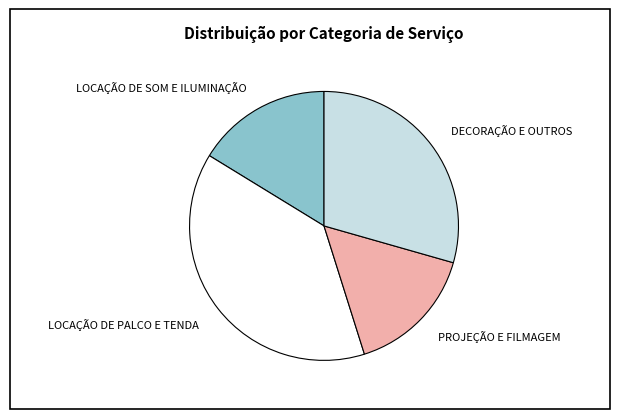

Rank the categories by value from lowest to highest.

PROJEÇÃO E FILMAGEM, LOCAÇÃO DE SOM E ILUMINAÇÃO, DECORAÇÃO E OUTROS, LOCAÇÃO DE PALCO E TENDA